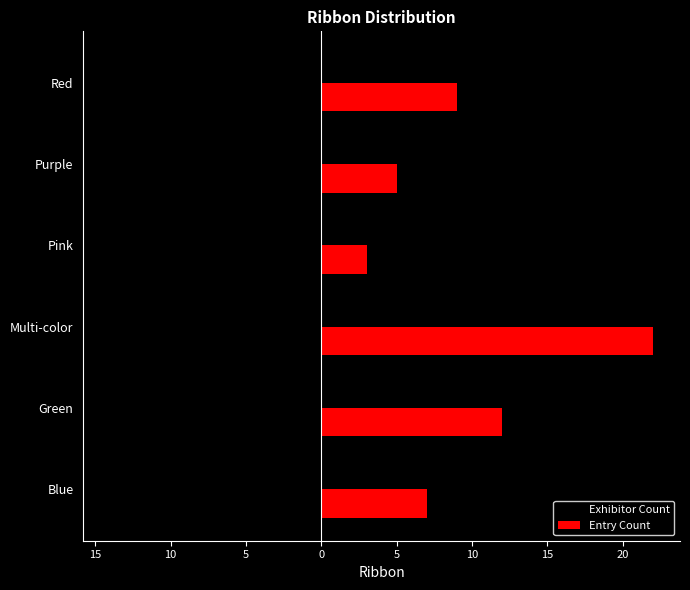

What are all the series names shown in the legend?

Exhibitor Count, Entry Count